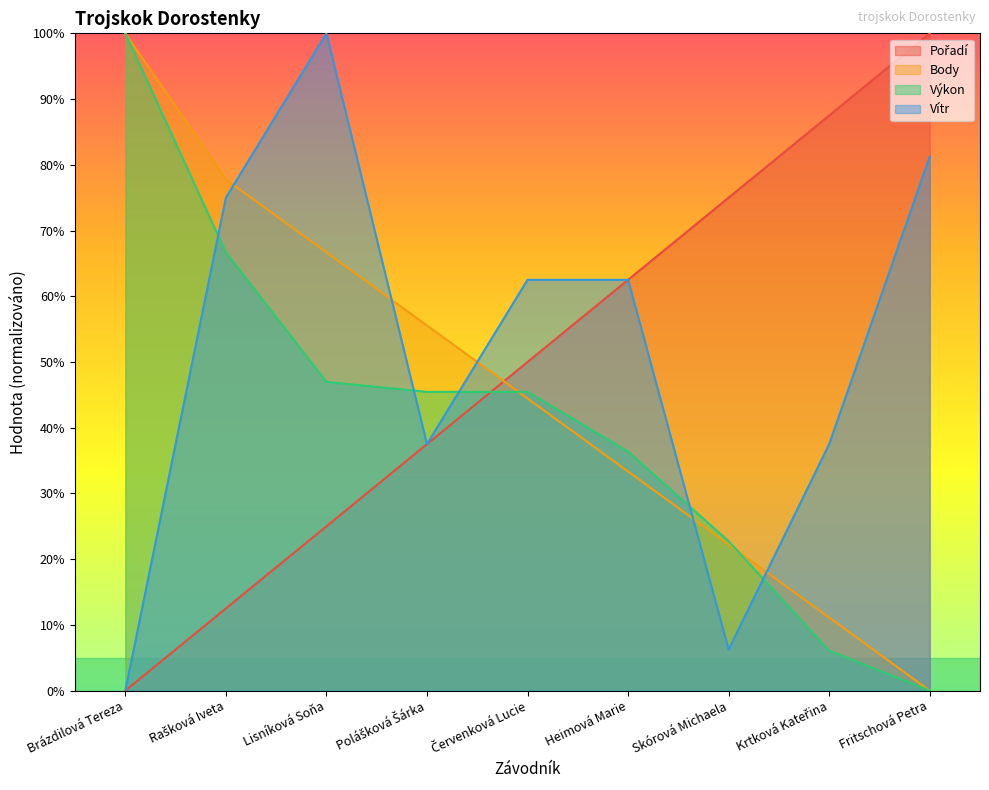

At which label does Body reach its minimum?

Fritschová Petra